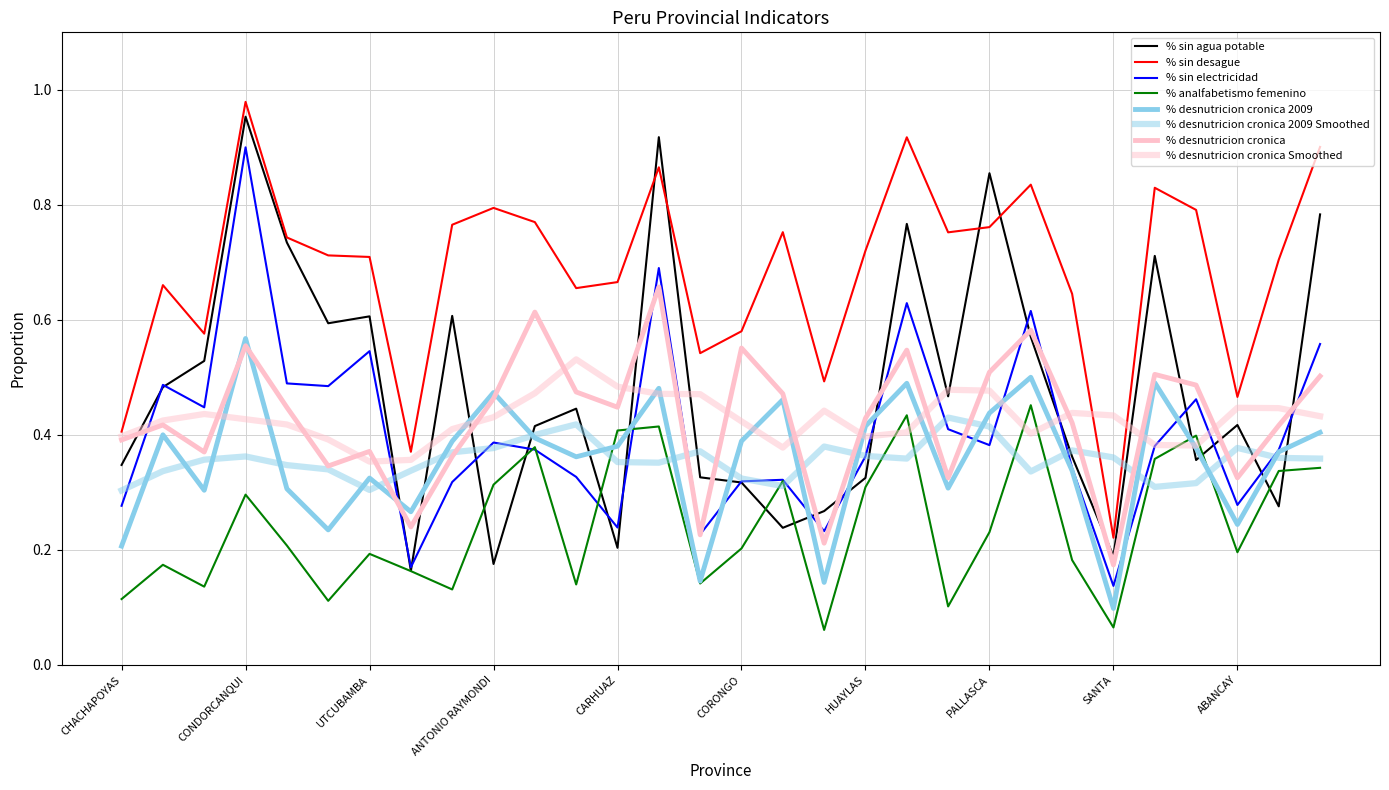

Reading right to left, transcribe all the data shown in this chart.

% sin agua potable: ANTABAMBA=0.8	ANDAHUAYLAS=0.3	ABANCAY=0.4	YUNGAY=0.4	SIHUAS=0.7	SANTA=0.2	RECUAY=0.4	POMABAMBA=0.6	PALLASCA=0.9	OCROS=0.5	MARISCAL LUZURIAGA=0.8	HUAYLAS=0.3	HUARMEY=0.3	HUARI=0.2	CORONGO=0.3	CASMA=0.3	CARLOS F. FITZCARRALD=0.9	CARHUAZ=0.2	BOLOGNESI=0.4	ASUNCION=0.4	ANTONIO RAYMONDI=0.2	AIJA=0.6	HUARAZ=0.2	UTCUBAMBA=0.6	RODRIGUEZ DE MENDOZA=0.6	LUYA=0.7	CONDORCANQUI=1.0	BONGARA=0.5	BAGUA=0.5	CHACHAPOYAS=0.3
% sin desague: ANTABAMBA=0.9	ANDAHUAYLAS=0.7	ABANCAY=0.5	YUNGAY=0.8	SIHUAS=0.8	SANTA=0.2	RECUAY=0.6	POMABAMBA=0.8	PALLASCA=0.8	OCROS=0.8	MARISCAL LUZURIAGA=0.9	HUAYLAS=0.7	HUARMEY=0.5	HUARI=0.8	CORONGO=0.6	CASMA=0.5	CARLOS F. FITZCARRALD=0.9	CARHUAZ=0.7	BOLOGNESI=0.7	ASUNCION=0.8	ANTONIO RAYMONDI=0.8	AIJA=0.8	HUARAZ=0.4	UTCUBAMBA=0.7	RODRIGUEZ DE MENDOZA=0.7	LUYA=0.7	CONDORCANQUI=1.0	BONGARA=0.6	BAGUA=0.7	CHACHAPOYAS=0.4
% sin electricidad: ANTABAMBA=0.6	ANDAHUAYLAS=0.4	ABANCAY=0.3	YUNGAY=0.5	SIHUAS=0.4	SANTA=0.1	RECUAY=0.3	POMABAMBA=0.6	PALLASCA=0.4	OCROS=0.4	MARISCAL LUZURIAGA=0.6	HUAYLAS=0.4	HUARMEY=0.2	HUARI=0.3	CORONGO=0.3	CASMA=0.2	CARLOS F. FITZCARRALD=0.7	CARHUAZ=0.2	BOLOGNESI=0.3	ASUNCION=0.4	ANTONIO RAYMONDI=0.4	AIJA=0.3	HUARAZ=0.2	UTCUBAMBA=0.5	RODRIGUEZ DE MENDOZA=0.5	LUYA=0.5	CONDORCANQUI=0.9	BONGARA=0.4	BAGUA=0.5	CHACHAPOYAS=0.3
% analfabetismo femenino: ANTABAMBA=0.3	ANDAHUAYLAS=0.3	ABANCAY=0.2	YUNGAY=0.4	SIHUAS=0.4	SANTA=0.1	RECUAY=0.2	POMABAMBA=0.5	PALLASCA=0.2	OCROS=0.1	MARISCAL LUZURIAGA=0.4	HUAYLAS=0.3	HUARMEY=0.1	HUARI=0.3	CORONGO=0.2	CASMA=0.1	CARLOS F. FITZCARRALD=0.4	CARHUAZ=0.4	BOLOGNESI=0.1	ASUNCION=0.4	ANTONIO RAYMONDI=0.3	AIJA=0.1	HUARAZ=0.2	UTCUBAMBA=0.2	RODRIGUEZ DE MENDOZA=0.1	LUYA=0.2	CONDORCANQUI=0.3	BONGARA=0.1	BAGUA=0.2	CHACHAPOYAS=0.1
% desnutricion cronica 2009: ANTABAMBA=0.4	ANDAHUAYLAS=0.4	ABANCAY=0.2	YUNGAY=0.4	SIHUAS=0.5	SANTA=0.1	RECUAY=0.3	POMABAMBA=0.5	PALLASCA=0.4	OCROS=0.3	MARISCAL LUZURIAGA=0.5	HUAYLAS=0.4	HUARMEY=0.1	HUARI=0.5	CORONGO=0.4	CASMA=0.1	CARLOS F. FITZCARRALD=0.5	CARHUAZ=0.4	BOLOGNESI=0.4	ASUNCION=0.4	ANTONIO RAYMONDI=0.5	AIJA=0.4	HUARAZ=0.3	UTCUBAMBA=0.3	RODRIGUEZ DE MENDOZA=0.2	LUYA=0.3	CONDORCANQUI=0.6	BONGARA=0.3	BAGUA=0.4	CHACHAPOYAS=0.2
% desnutricion cronica: ANTABAMBA=0.5	ANDAHUAYLAS=0.4	ABANCAY=0.3	YUNGAY=0.5	SIHUAS=0.5	SANTA=0.2	RECUAY=0.4	POMABAMBA=0.6	PALLASCA=0.5	OCROS=0.3	MARISCAL LUZURIAGA=0.5	HUAYLAS=0.4	HUARMEY=0.2	HUARI=0.5	CORONGO=0.6	CASMA=0.2	CARLOS F. FITZCARRALD=0.7	CARHUAZ=0.4	BOLOGNESI=0.5	ASUNCION=0.6	ANTONIO RAYMONDI=0.5	AIJA=0.4	HUARAZ=0.2	UTCUBAMBA=0.4	RODRIGUEZ DE MENDOZA=0.3	LUYA=0.4	CONDORCANQUI=0.6	BONGARA=0.4	BAGUA=0.4	CHACHAPOYAS=0.4